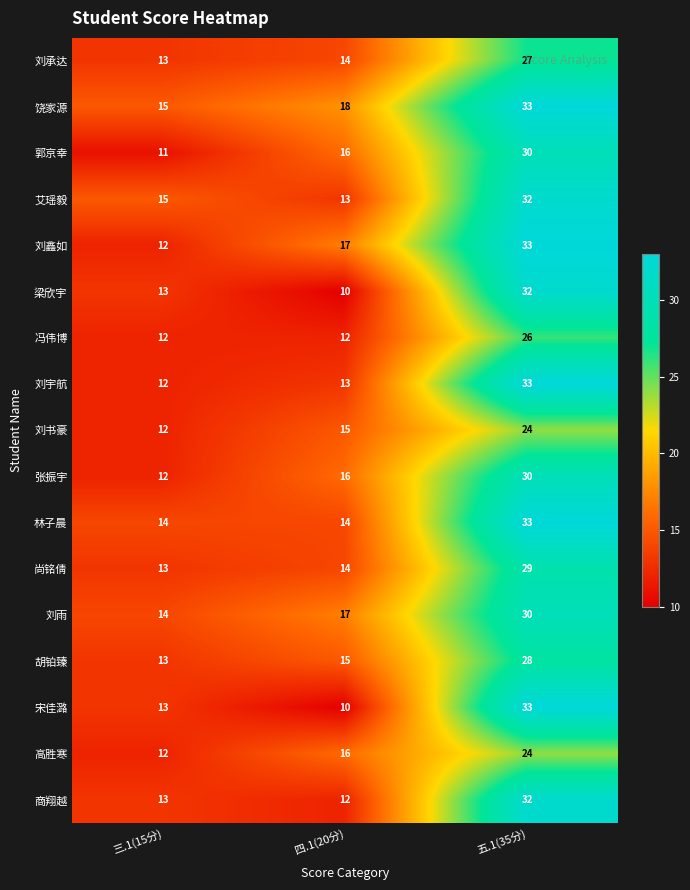

Which series has the largest range (max minus min)?

宋佳潞